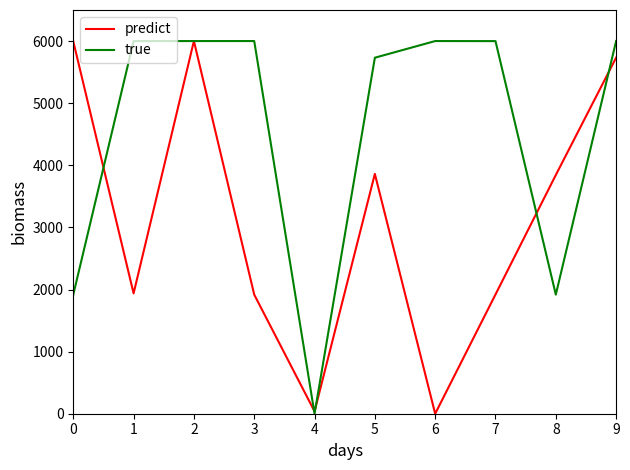

What is the difference between the second highest and second lowest values in the predict series?

5957.8